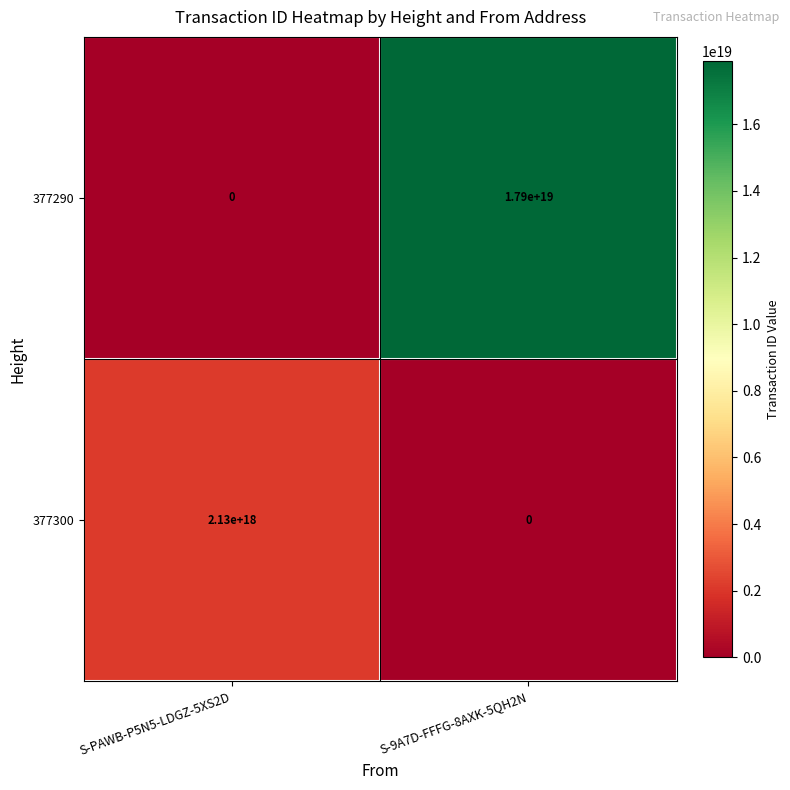

Which label corresponds to the largest value in the chart?

S-9A7D-FFFG-8AXK-5QH2N